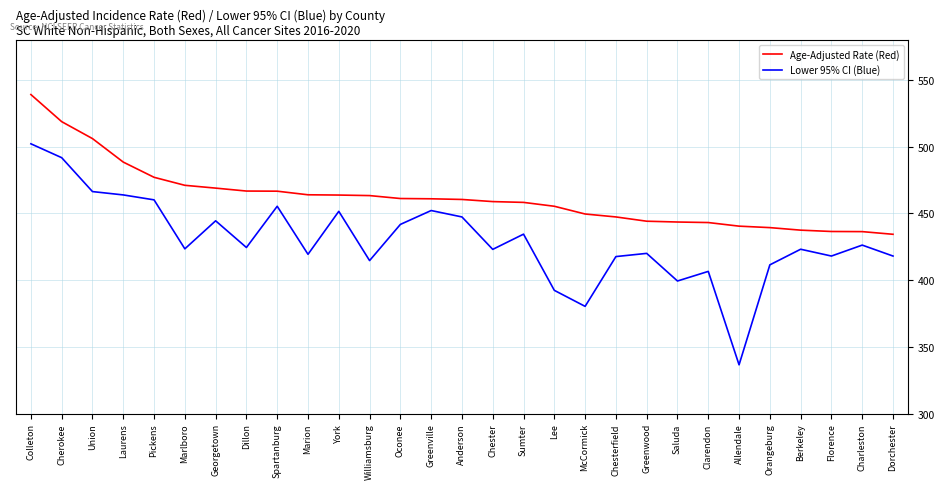

Rank the series at Spartanburg from highest to lowest value.

Age-Adjusted Rate (Red), Lower 95% CI (Blue)